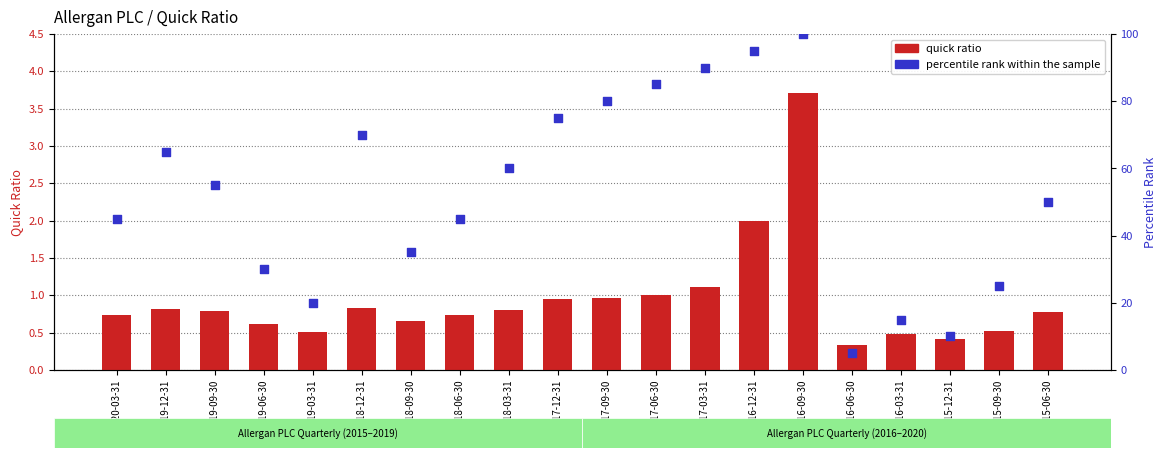

What are all the series names shown in the legend?

quick ratio, percentile rank within the sample